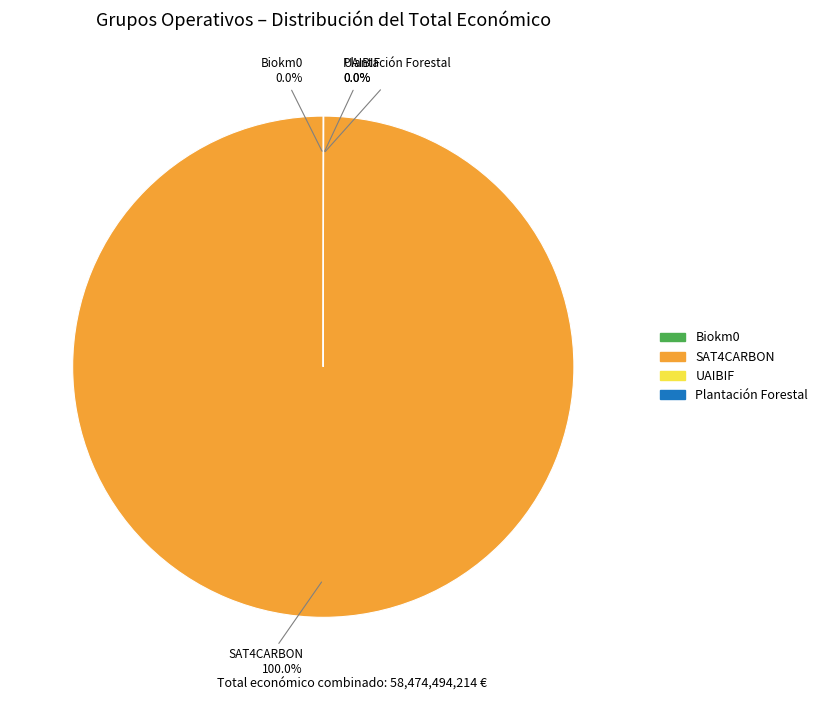

Is there a majority slice in this chart?

Yes